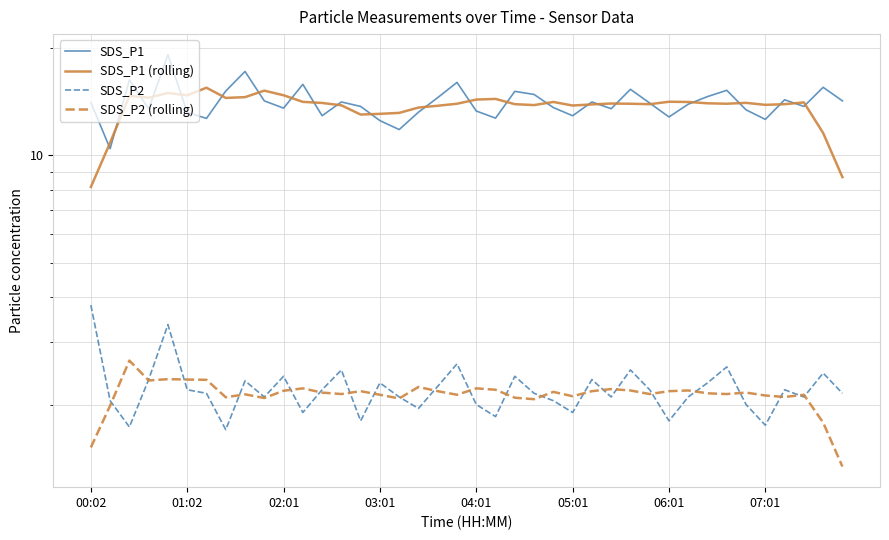

What is the minimum value shown in the chart?

1.3